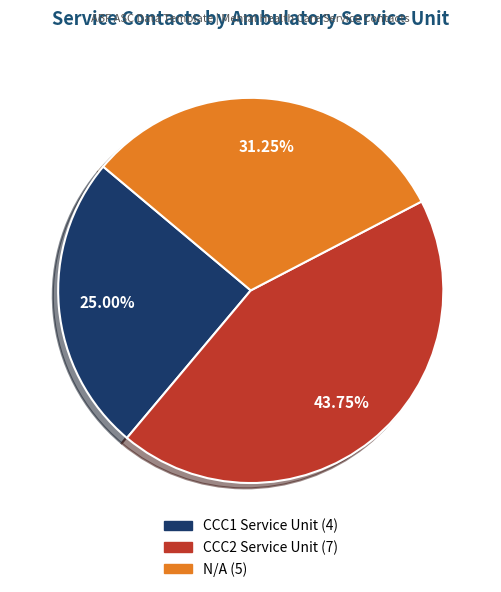

Is it true that CCC1 Service Unit is 25% of the pie?

True